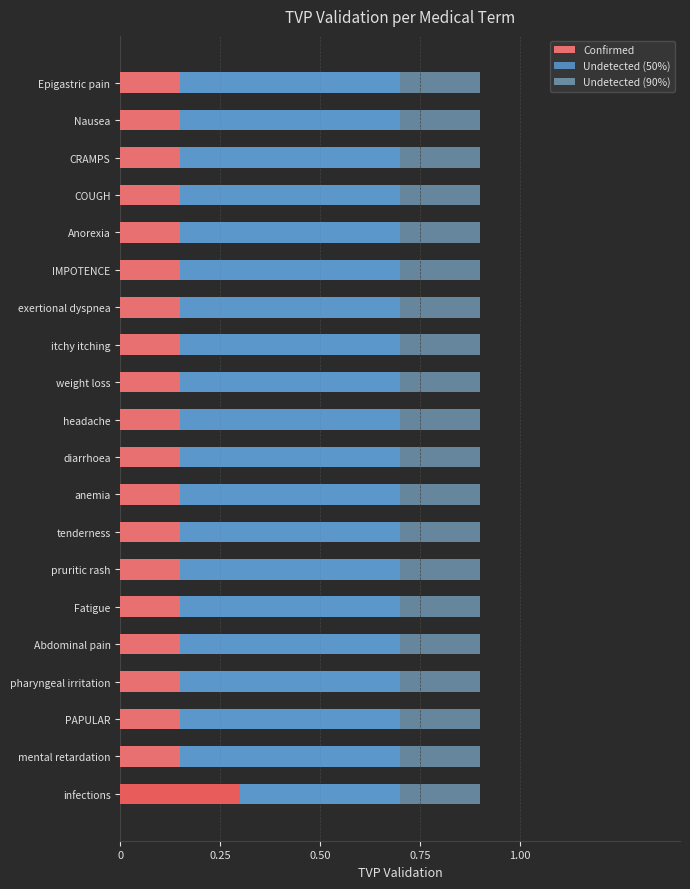

Is it true that Undetected (90%) equals 0.8 at 11?

False